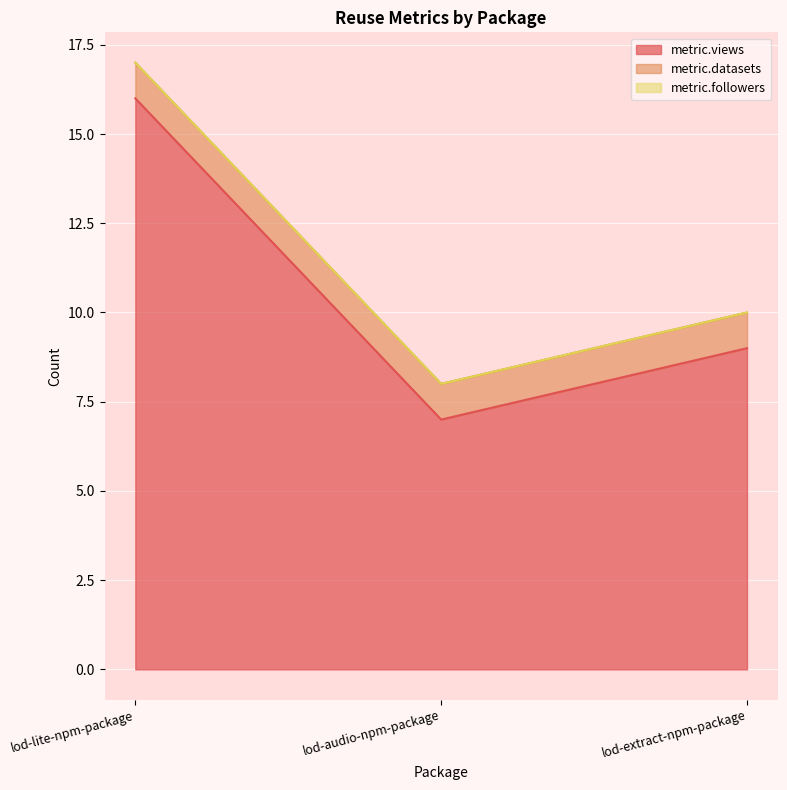

What position from the right is lod-audio-npm-package?

2